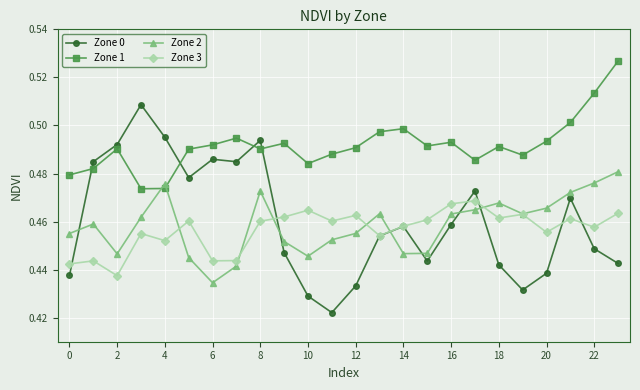

List the series in order of their peak value, lowest first.

Zone 3, Zone 2, Zone 0, Zone 1